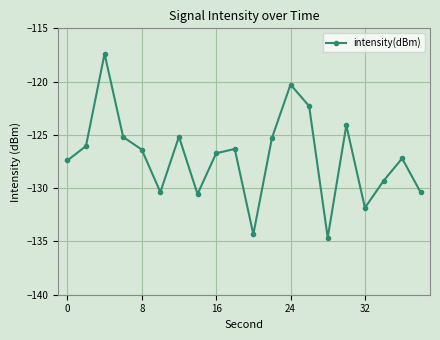

What is the sum of all values?

-2541.3